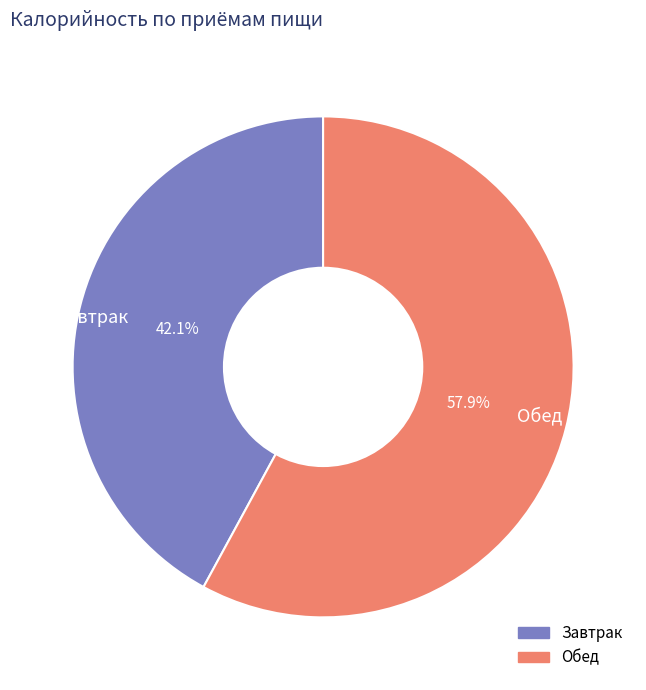

Which slice represents more than half of the pie?

Обед